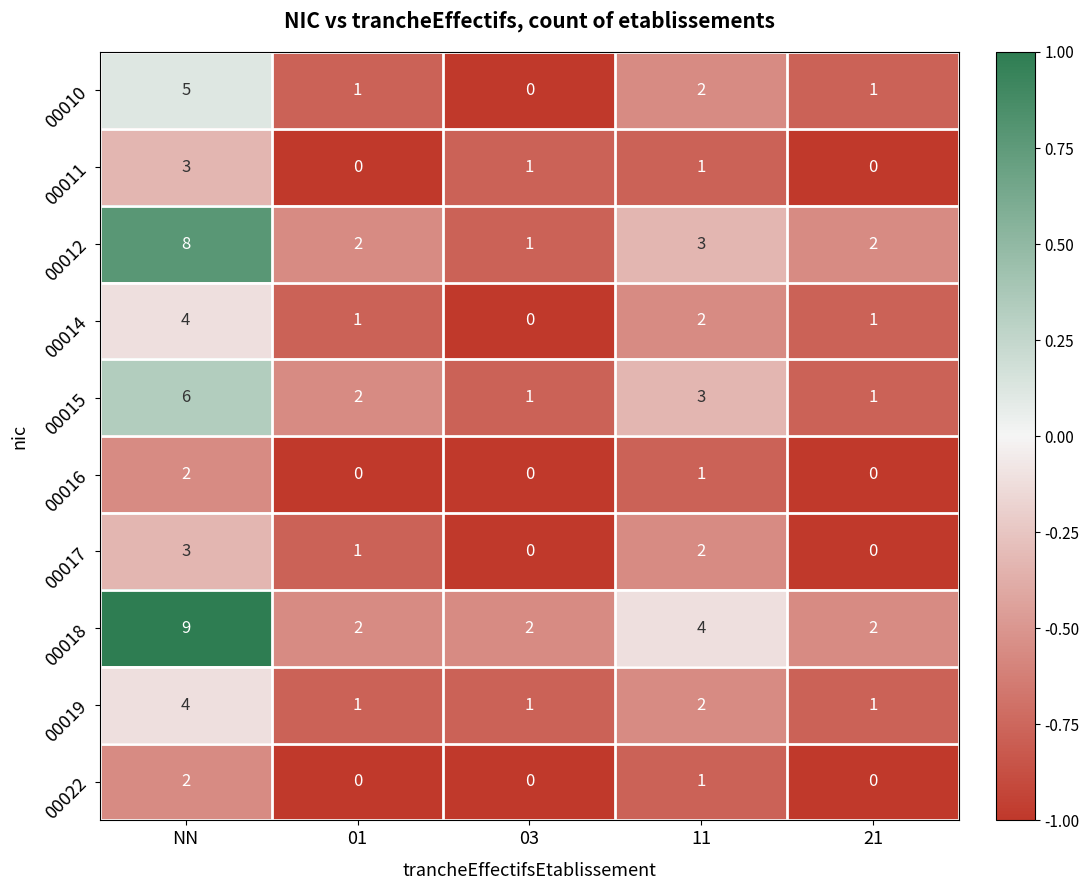

Which category has the highest value across all series?

NN